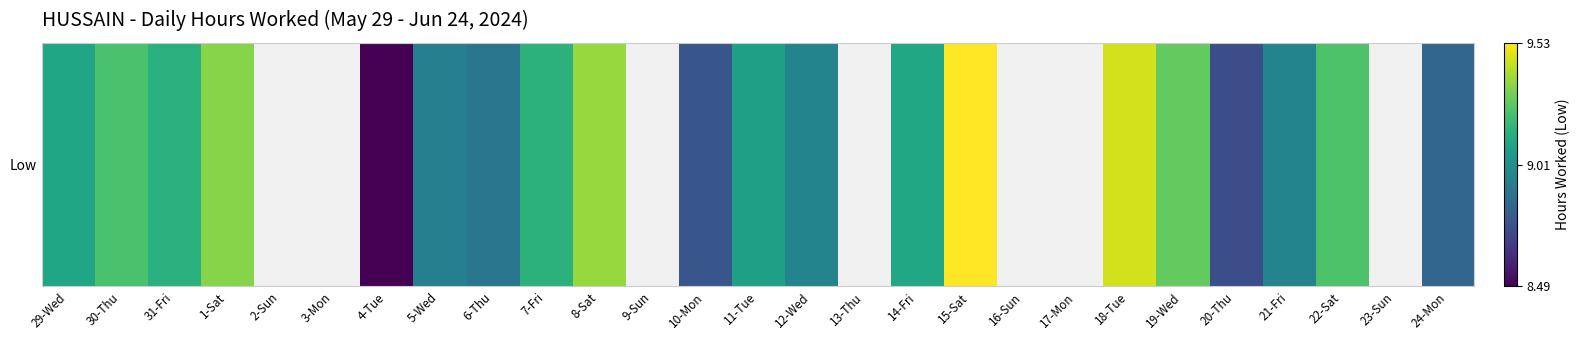

Is it true that the value at 5-Wed is 14.3?

False